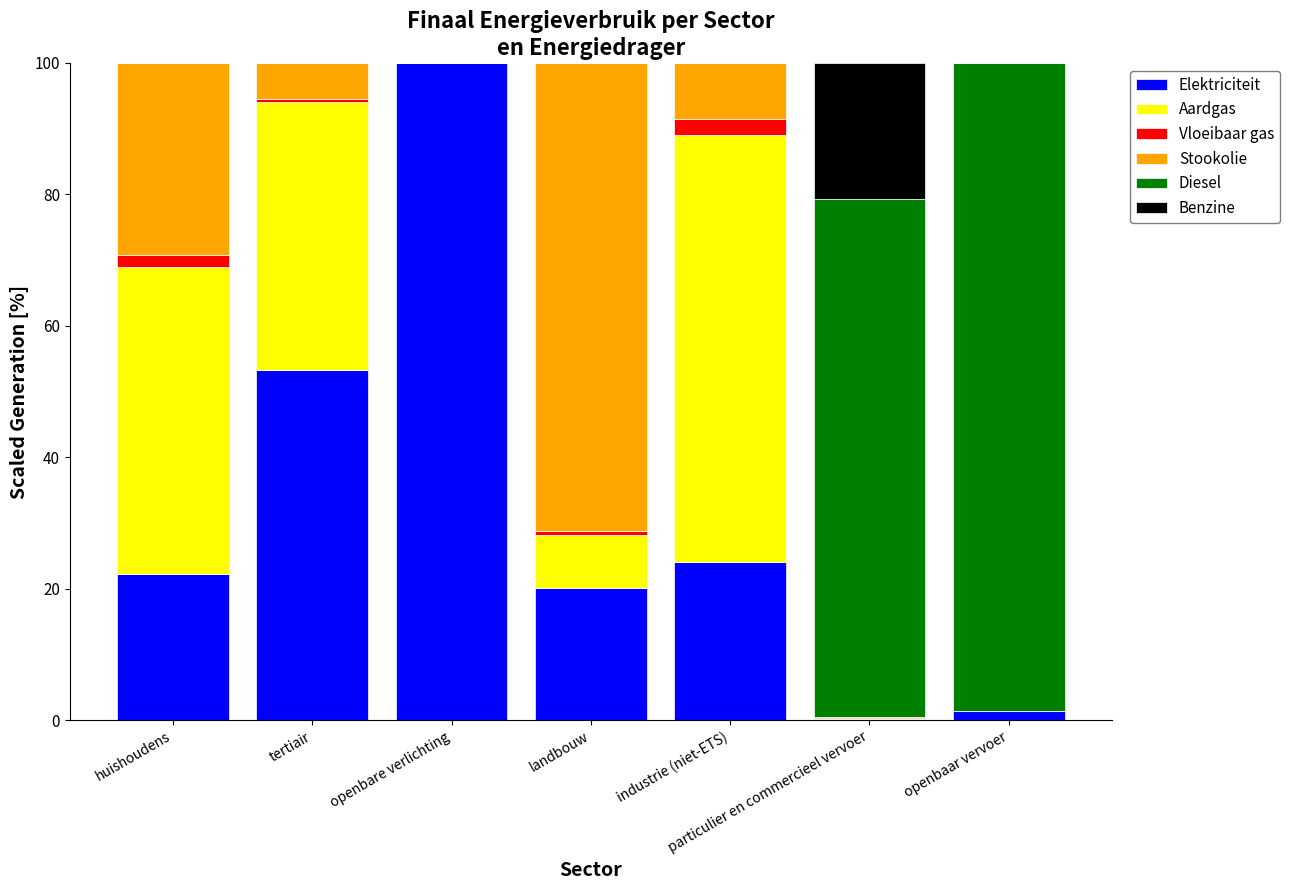

What is the total value across all series at industrie (niet-ETS)?

100.0